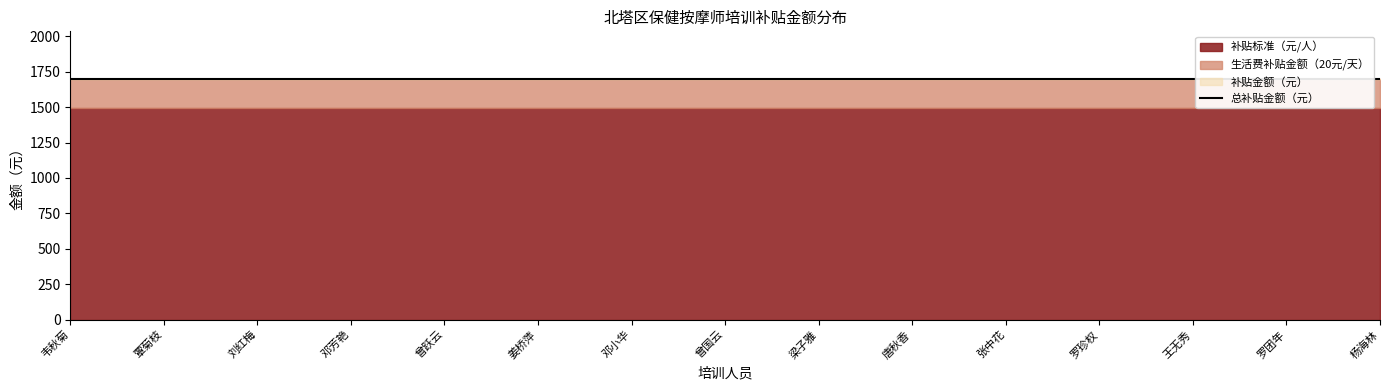

At 曾跃云, list the series in order from smallest to largest.

生活费补贴金额（20元/天）, 补贴标准（元/人）, 补贴金额（元）